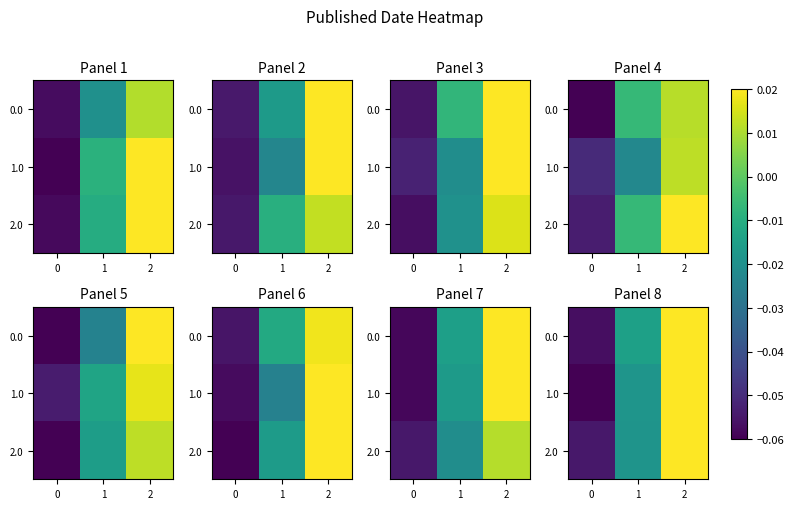

Which series has the largest total across all categories?

row_2